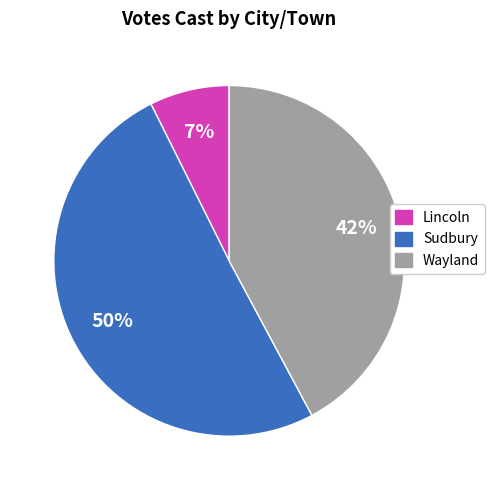

Count the number of slices in the pie.

3